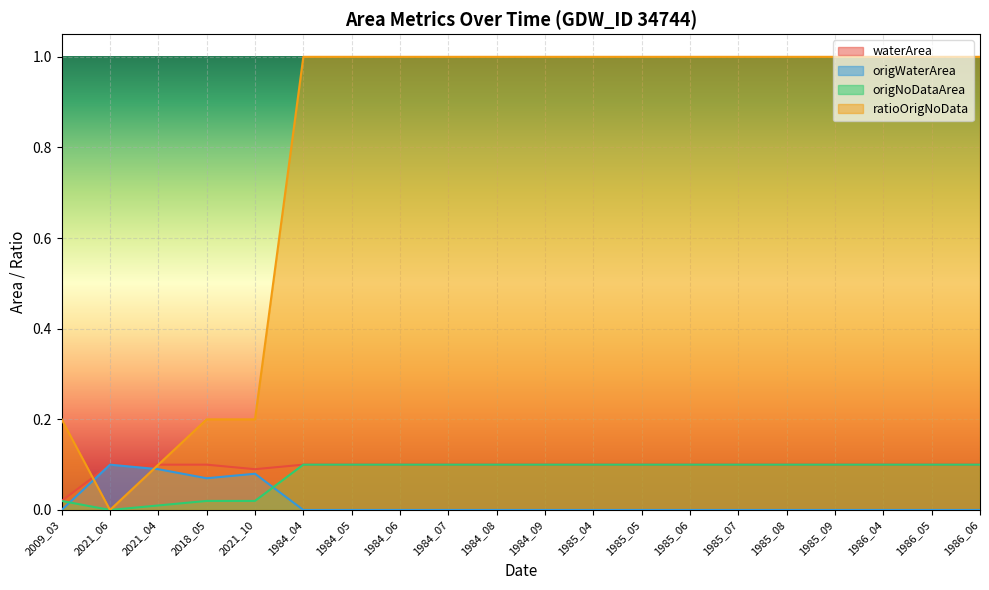

How many lines are shown in the chart?

4